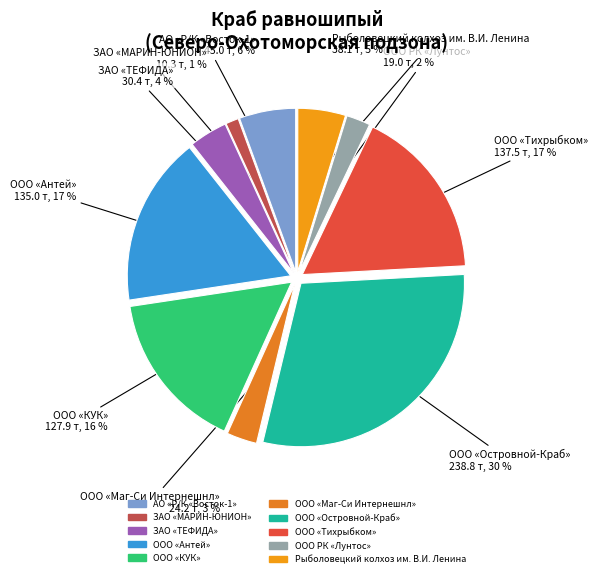

Is АО «Р/К «Восток-1» the majority of the pie?

No